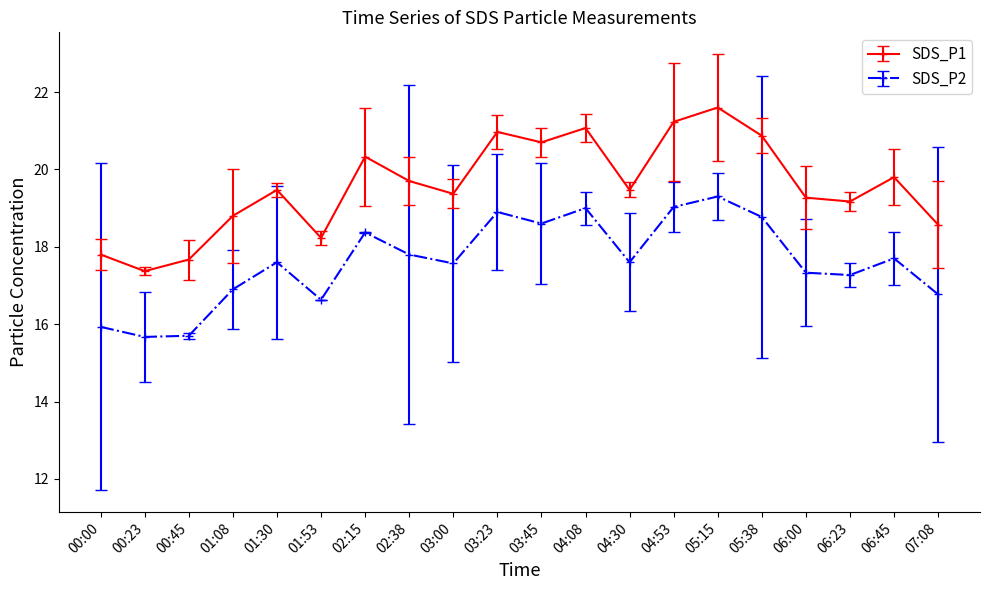

True or false: SDS_P1 has more than 0 points higher than both neighbors.

True